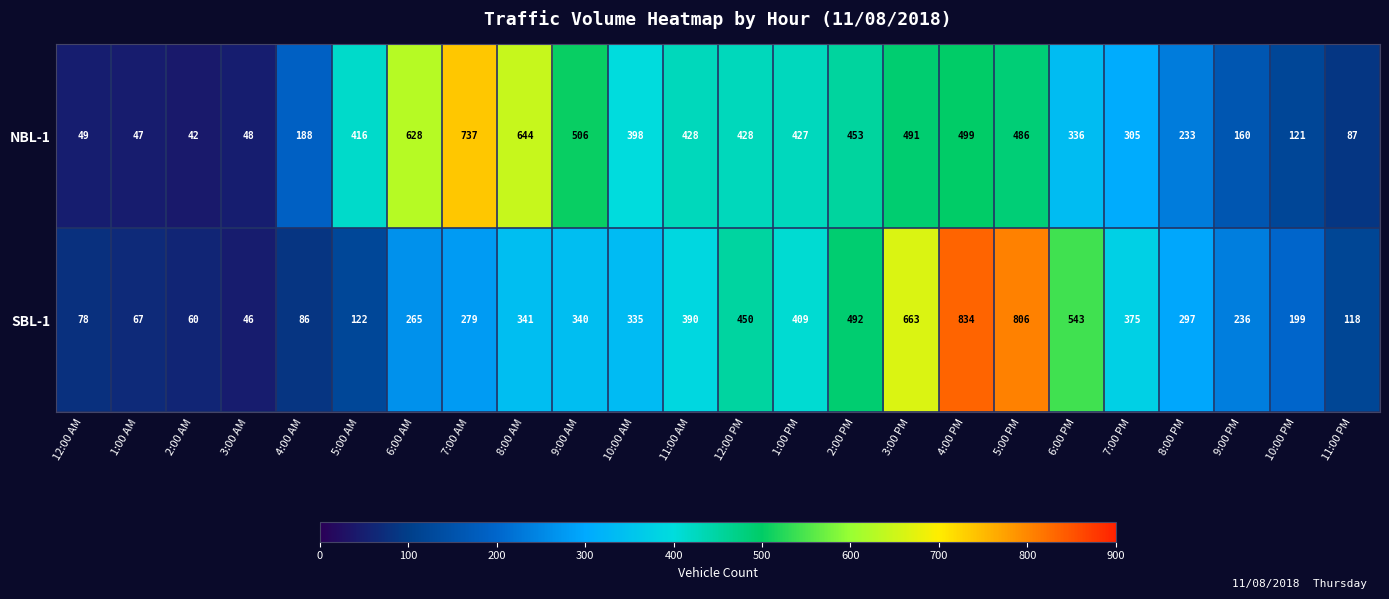

True or false: NBL-1 has a value of 102 at 3:00 PM.

False